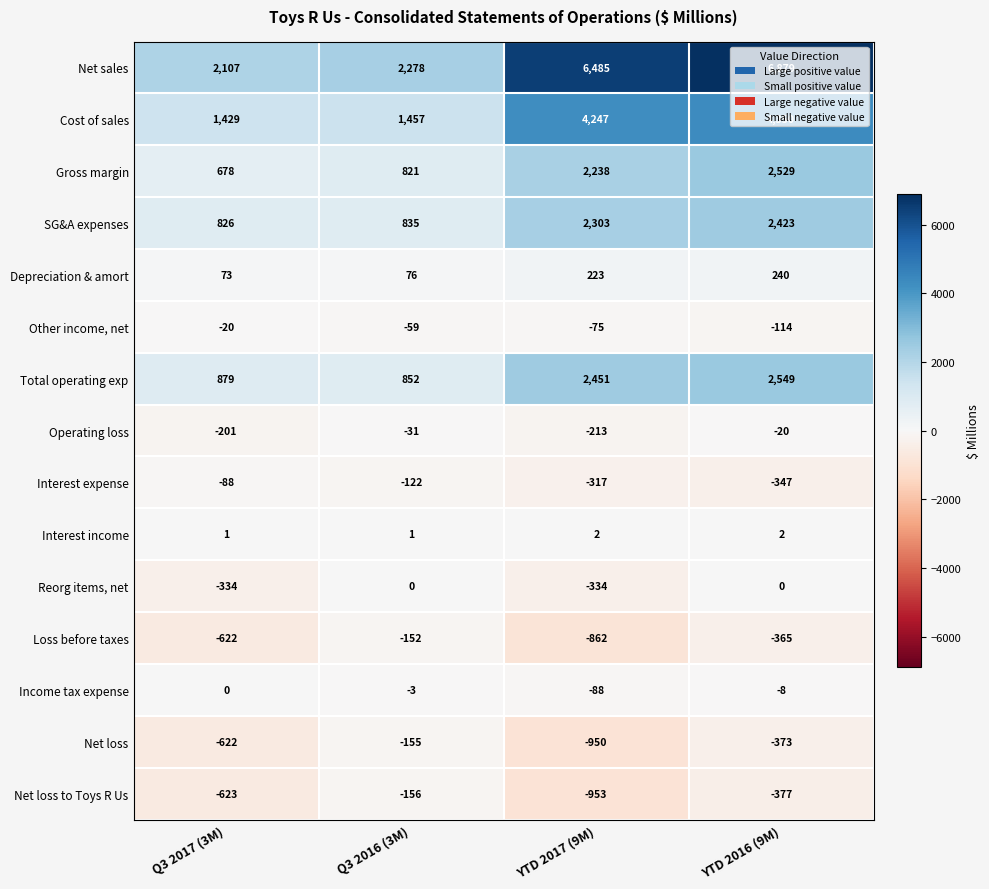

At YTD 2017 (9M), list the series in order from smallest to largest.

Net loss to Toys R Us, Net loss, Loss before taxes, Reorg items, net, Interest expense, Operating loss, Income tax expense, Other income, net, Interest income, Depreciation & amort, Gross margin, SG&A expenses, Total operating exp, Cost of sales, Net sales